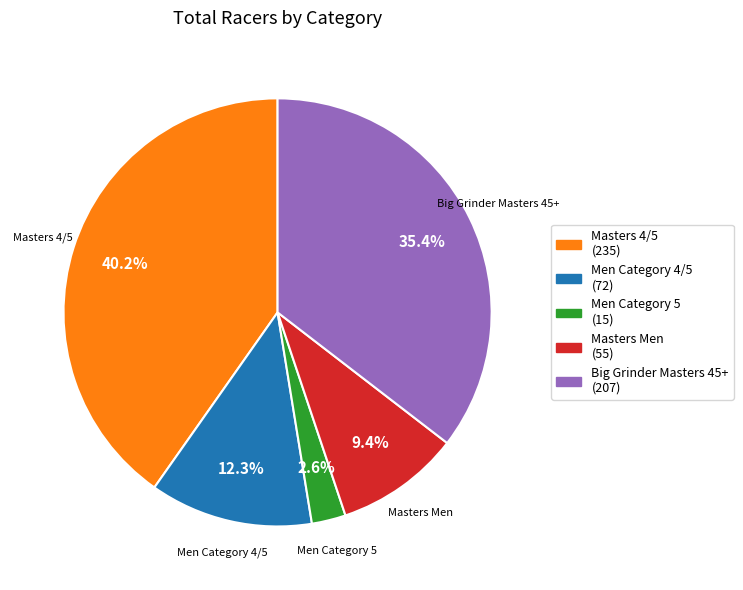

Is there any slice that represents more than half of the pie?

No